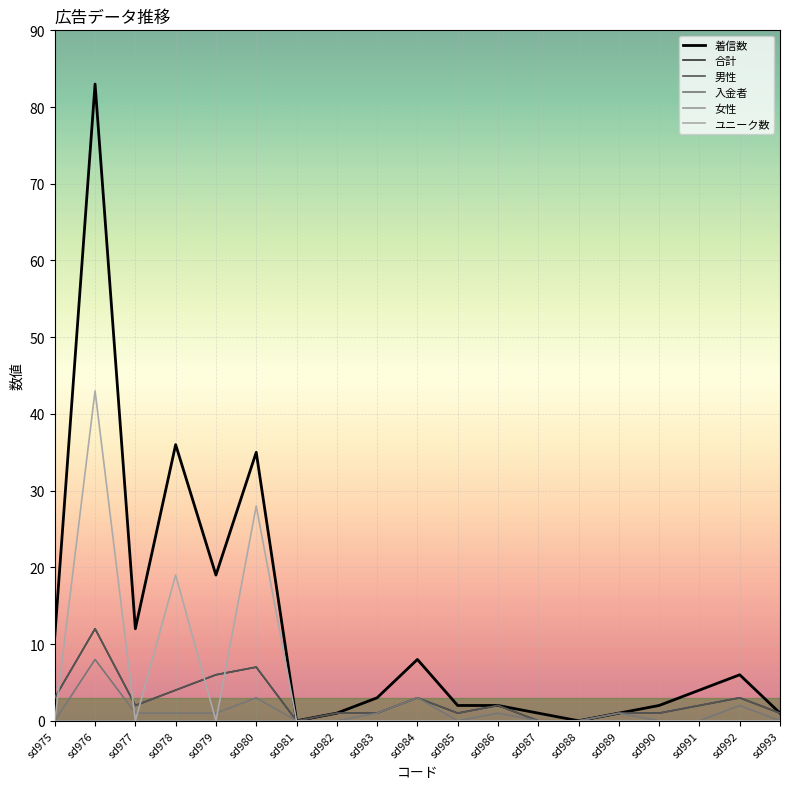

True or false: 合計 and 入金者 intersect in this chart.

False